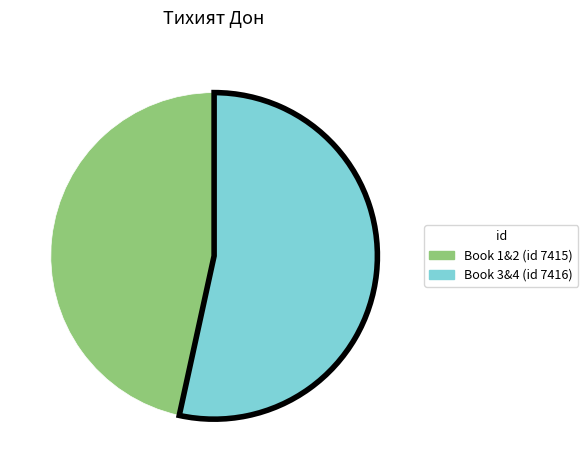

How many segments does this pie chart have?

2